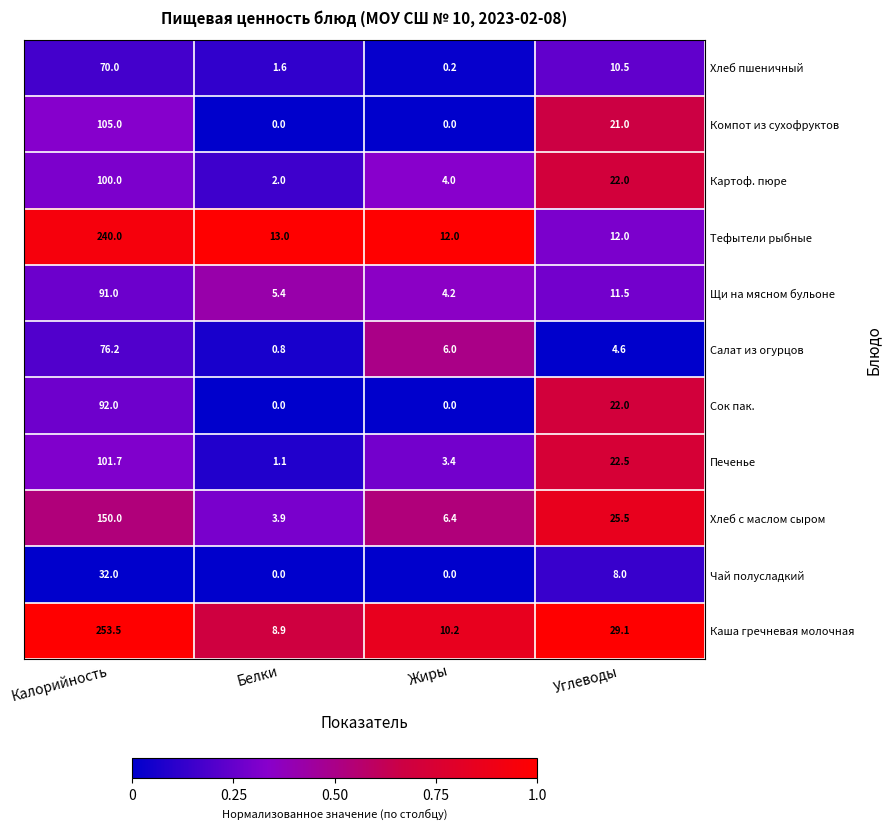

What is the total value across all series at Калорийность?

1311.4